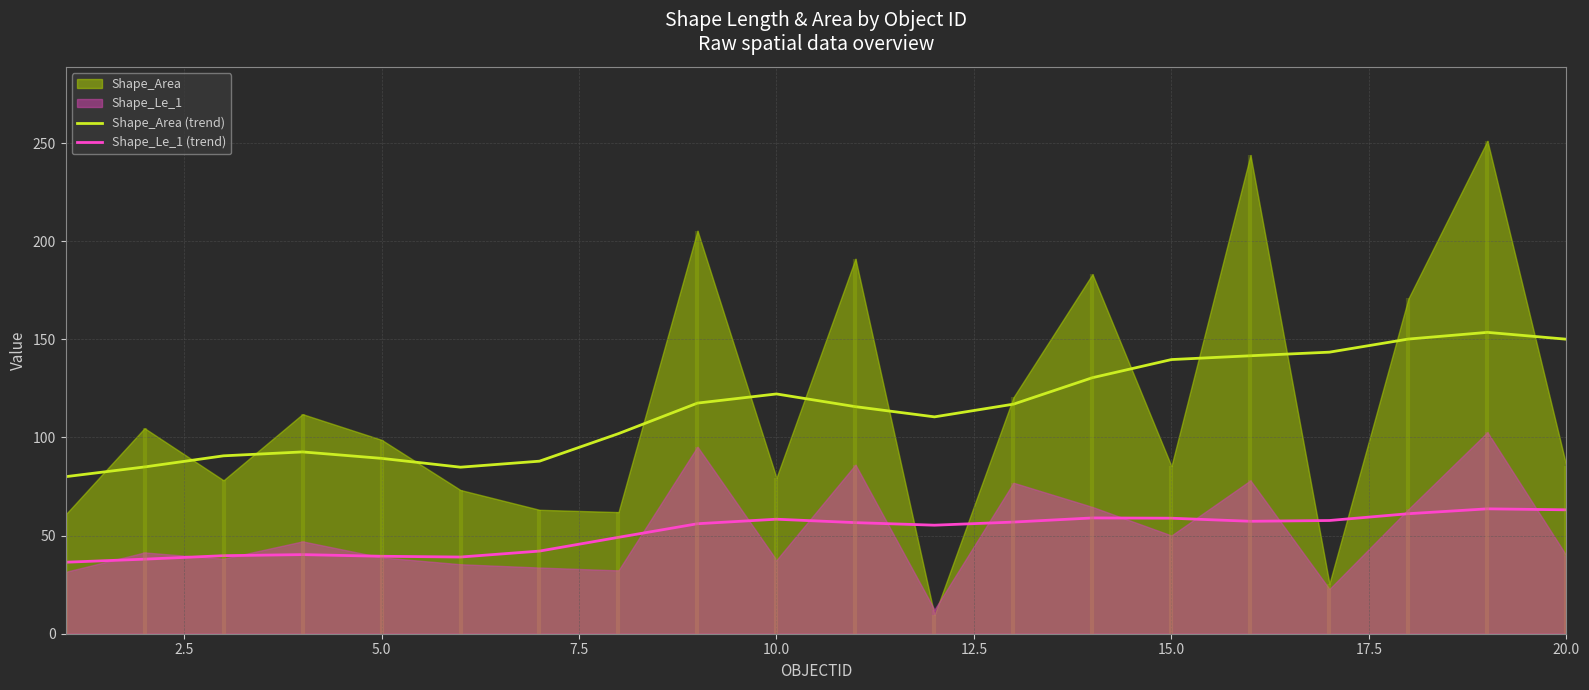

What is the lowest value of the Shape_Le_1 (trend) series?

36.4